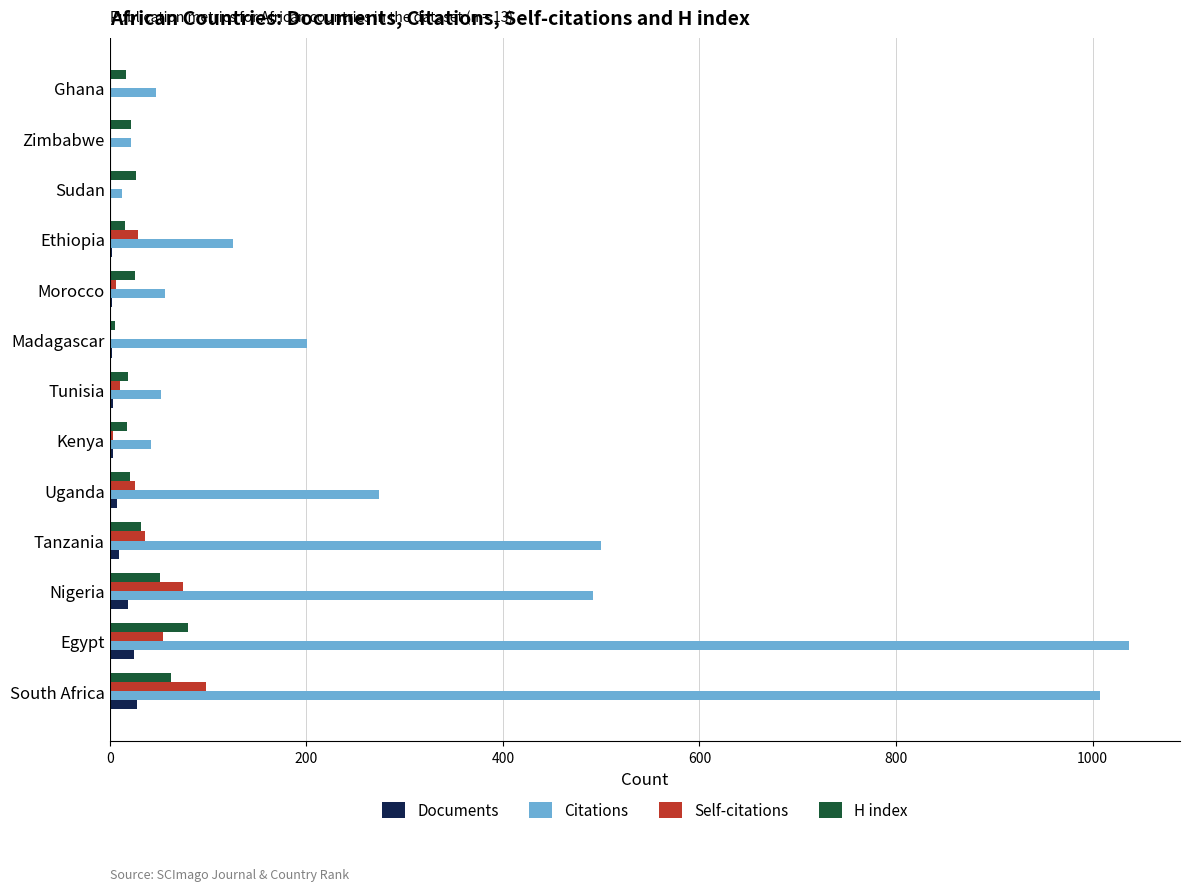

True or false: H index has a value of 27 at Sudan.

True